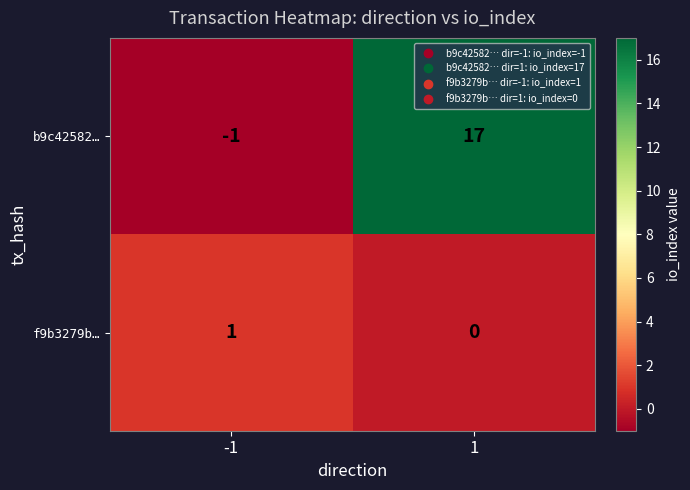

At how many categories does at least one series exceed 0?

2